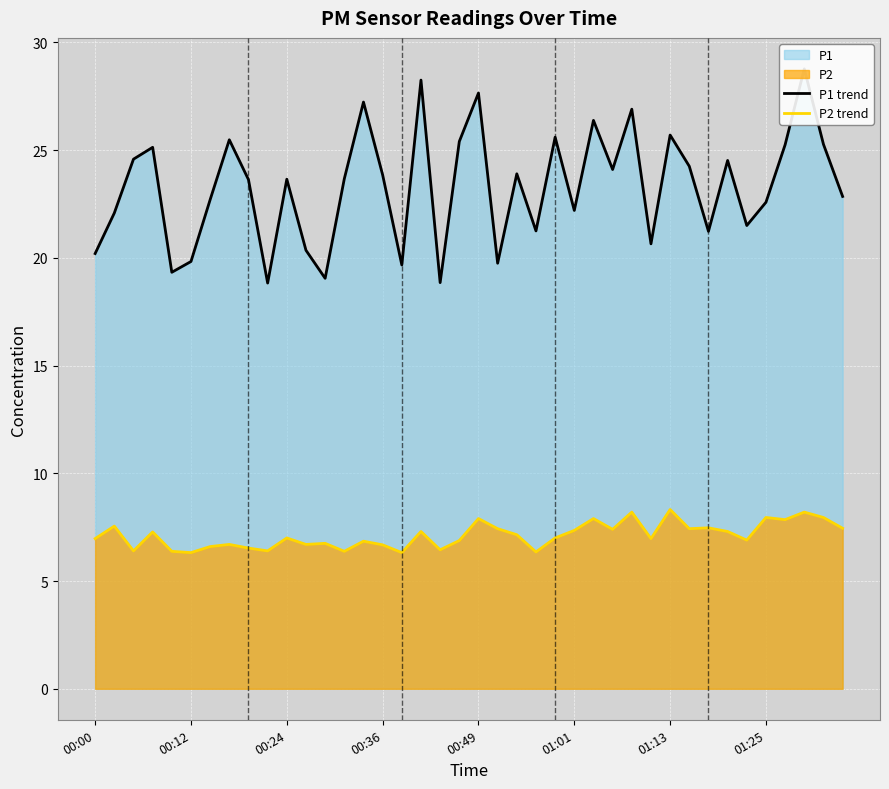

What is the value of the P1 trend point at the 1st from the left?

20.2